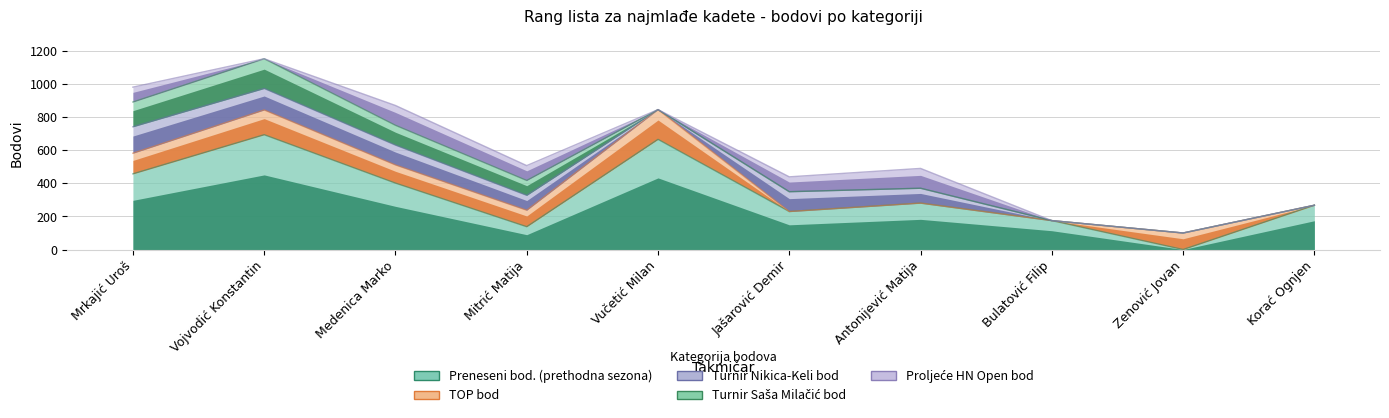

At which category does Turnir Nikica-Keli bod reach its first local peak?

Jašarović Demir